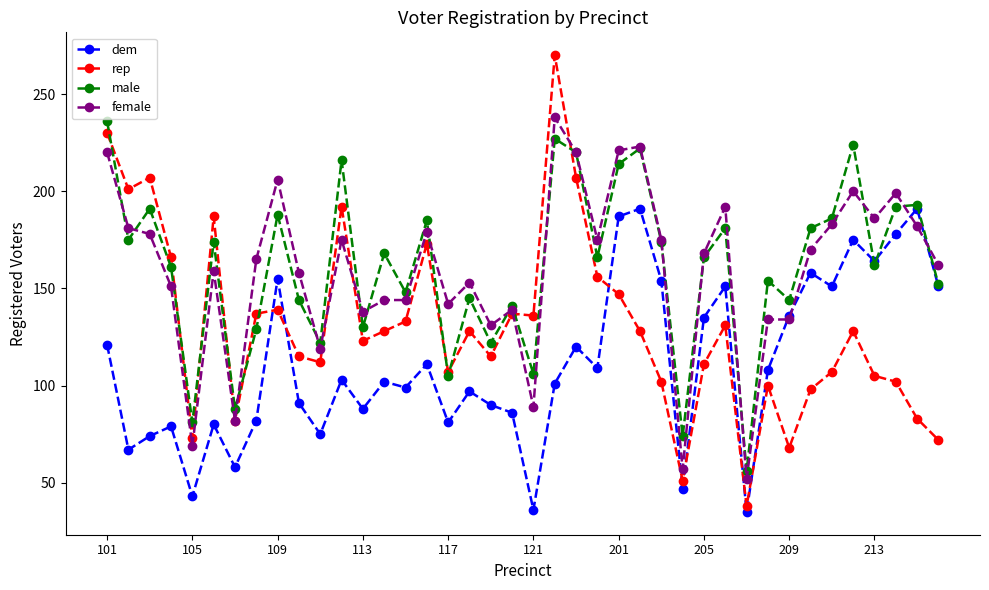

True or false: female has more than 1 interior local peaks.

True